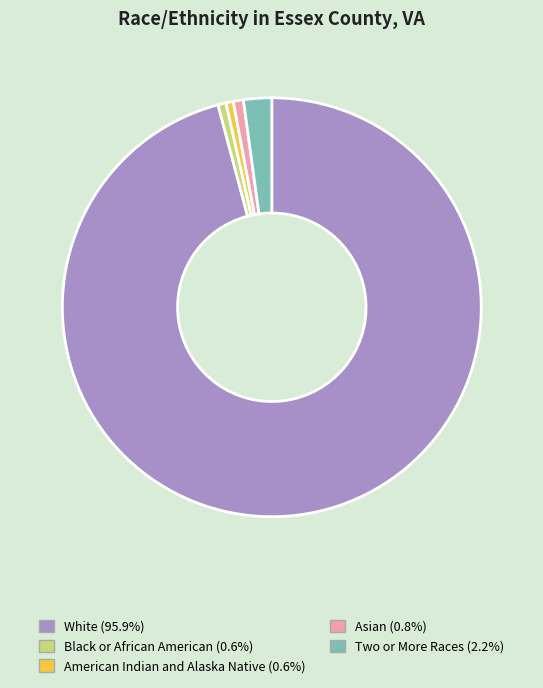

Combined, do American Indian and Alaska Native and White account for over 50%?

Yes